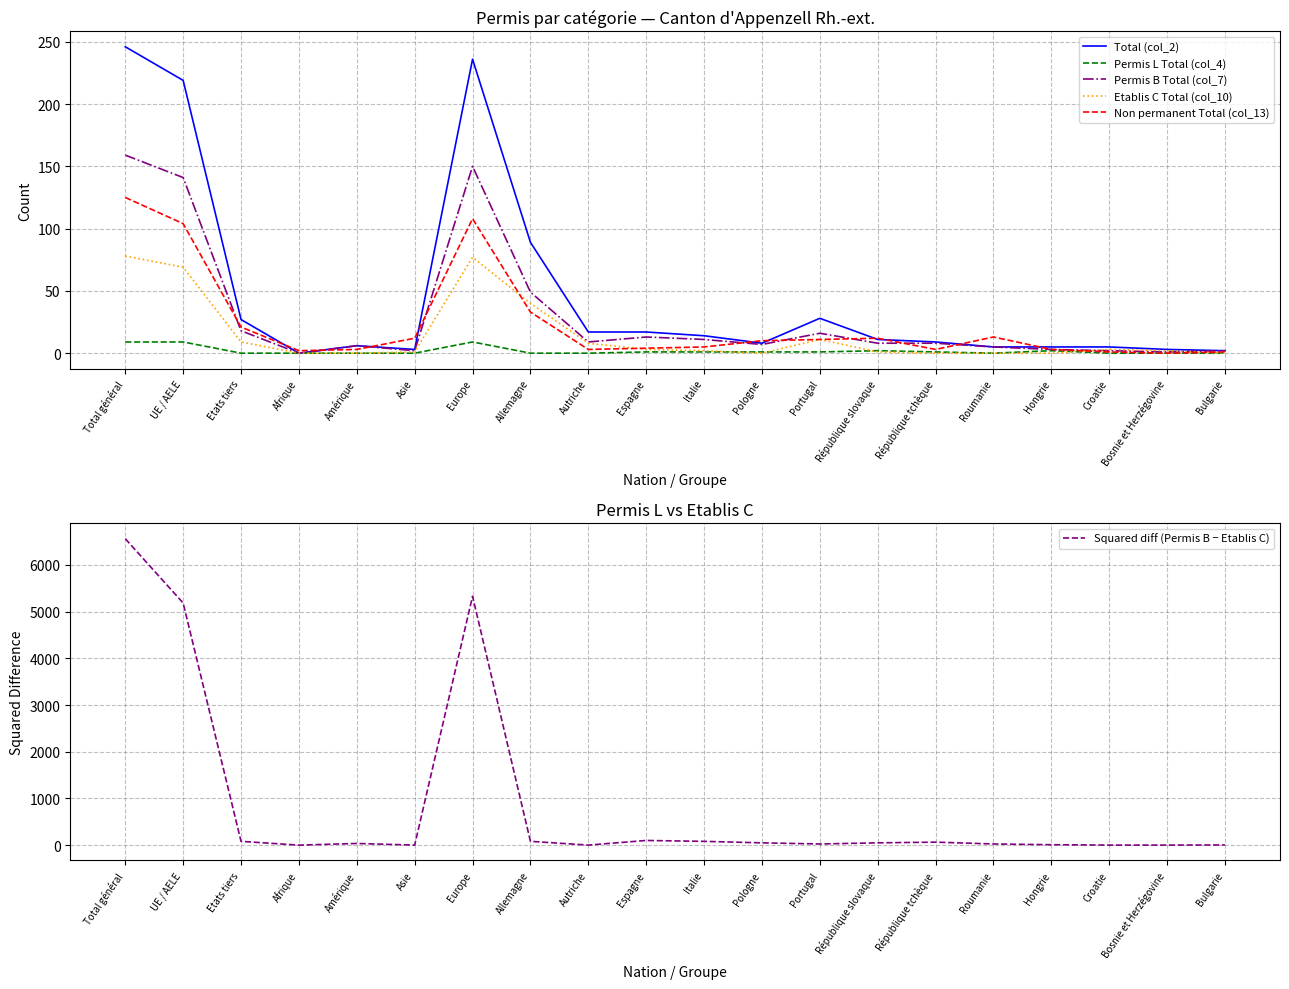

What is the label of the 19th point from the right?

UE / AELE